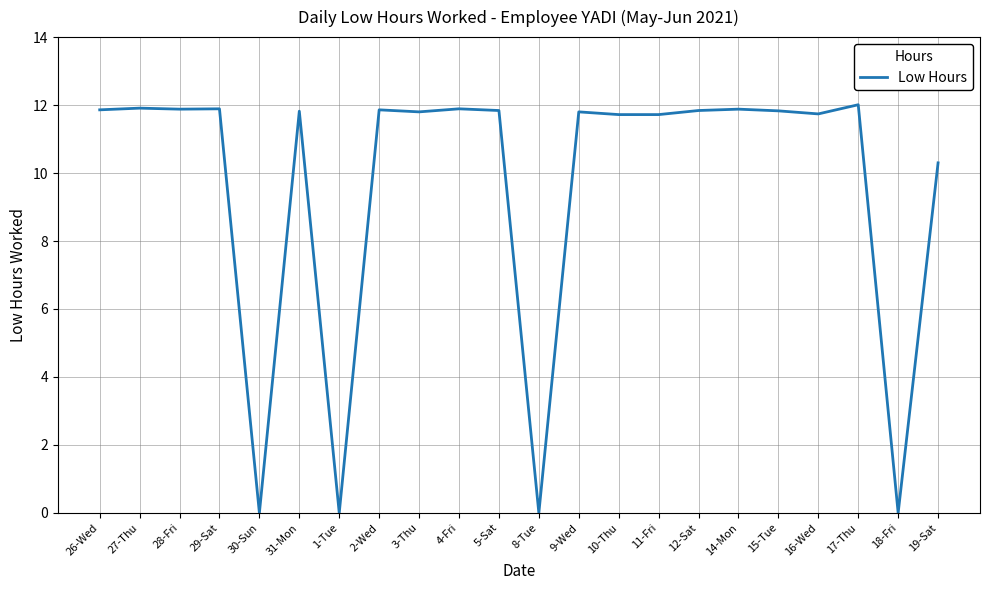

Does the chart have visible grid lines?

Yes